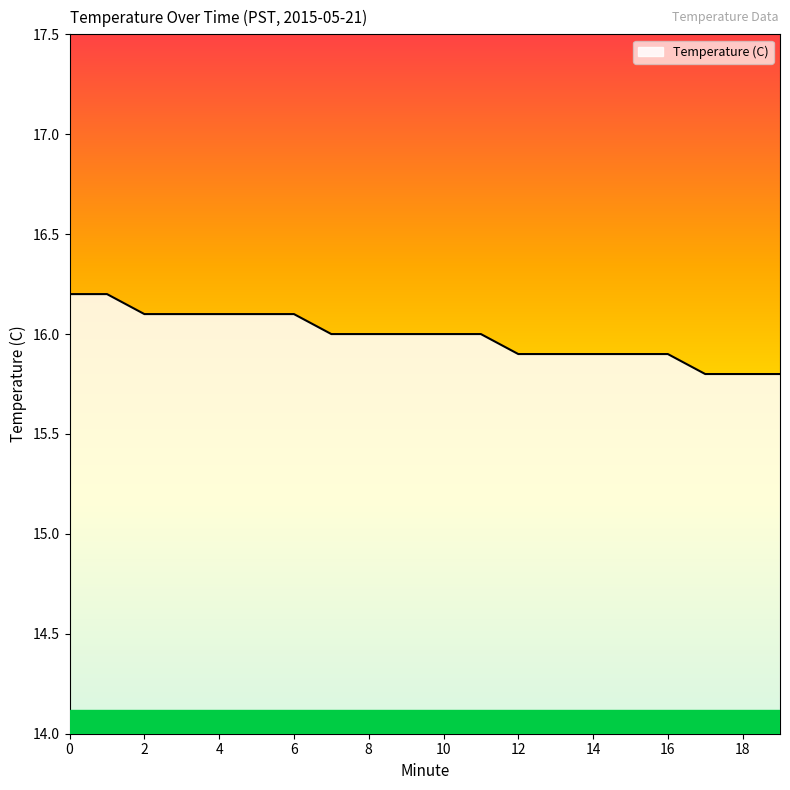

What is the difference between the maximum and minimum values?

0.4